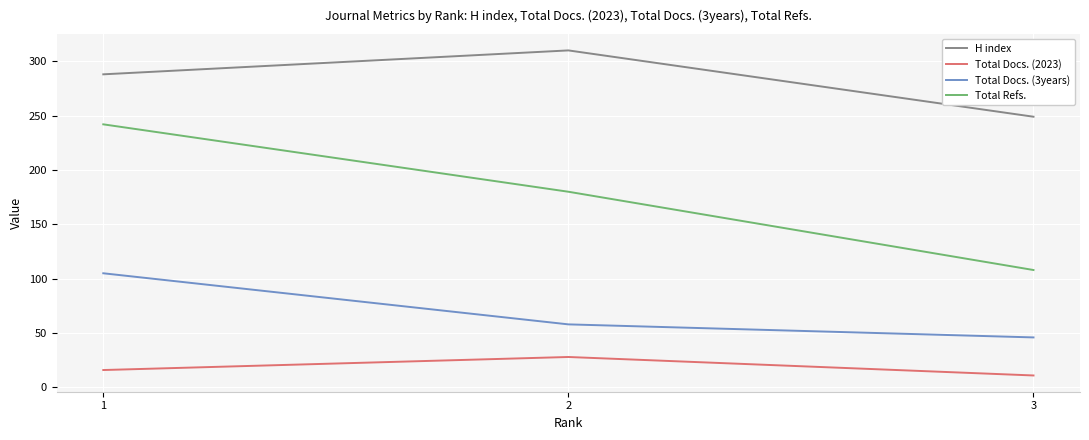

Which category has the lowest value in the Total Docs. (3years) series?

3